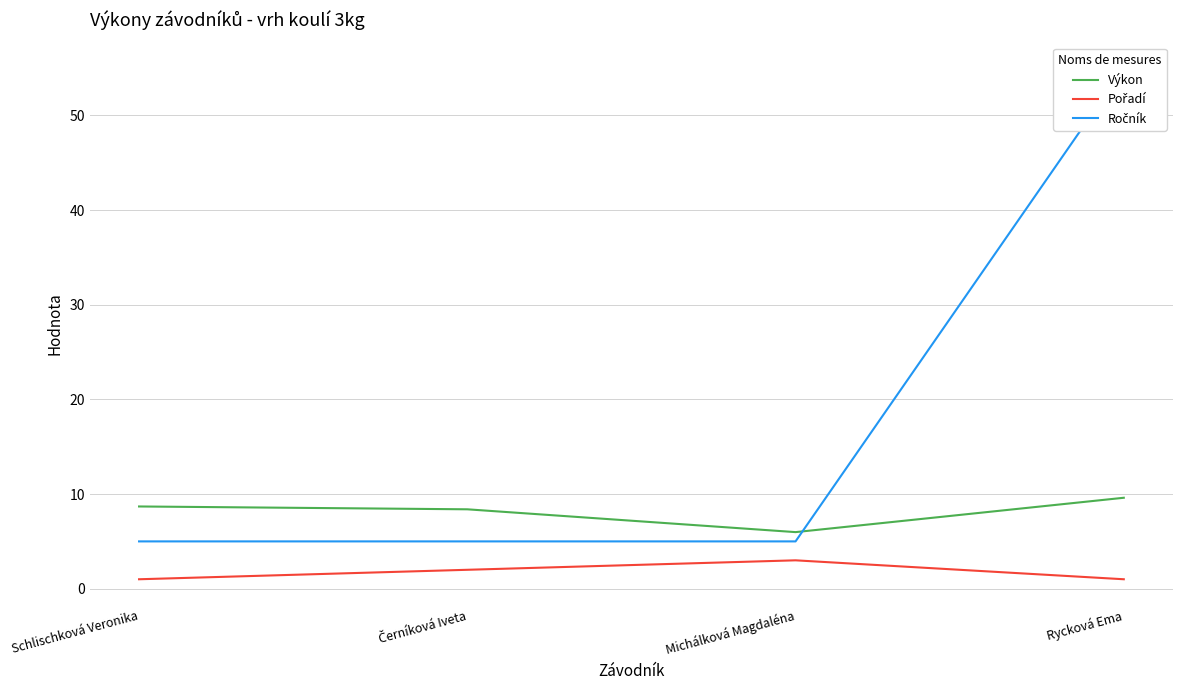

What is the difference between the Ročník values at Rycková Ema and Černíková Iveta?

50.0